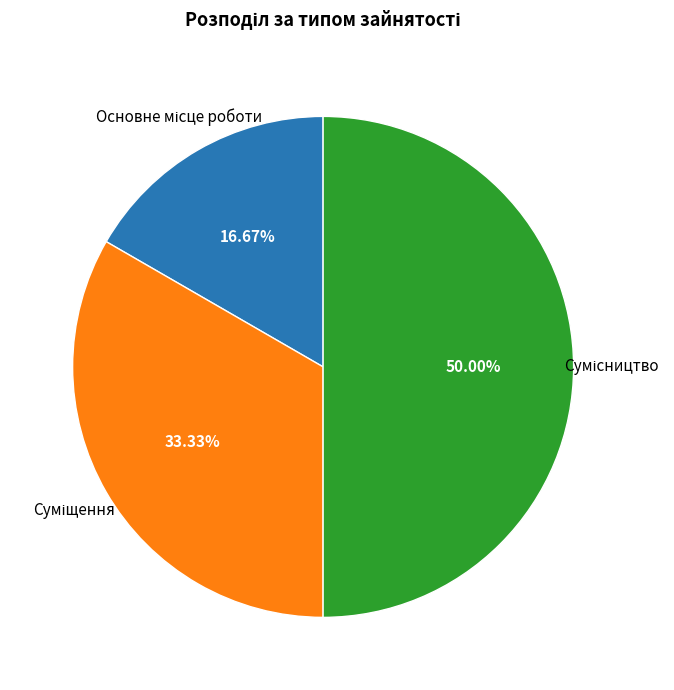

Count the number of slices in the pie.

3